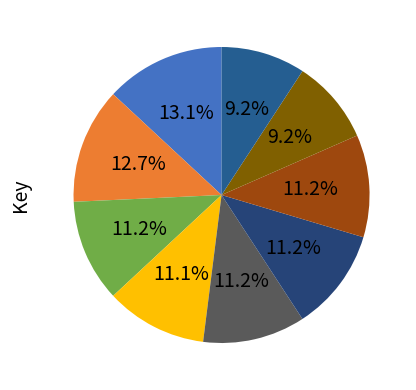

Is there a majority slice in this chart?

No